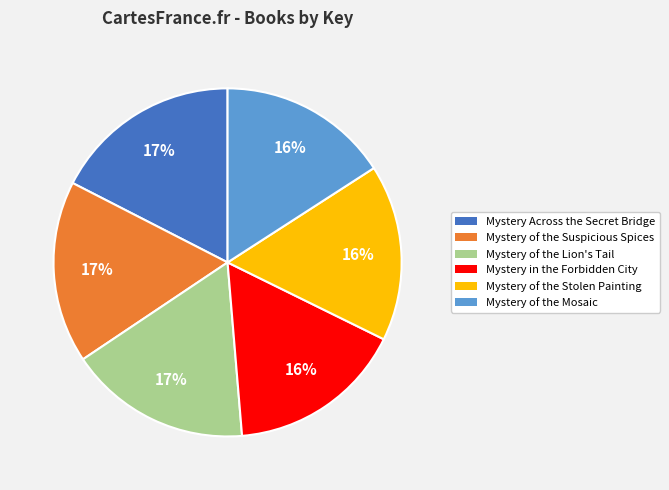

To the nearest percent, what percentage of the pie is Mystery in the Forbidden City?

16%